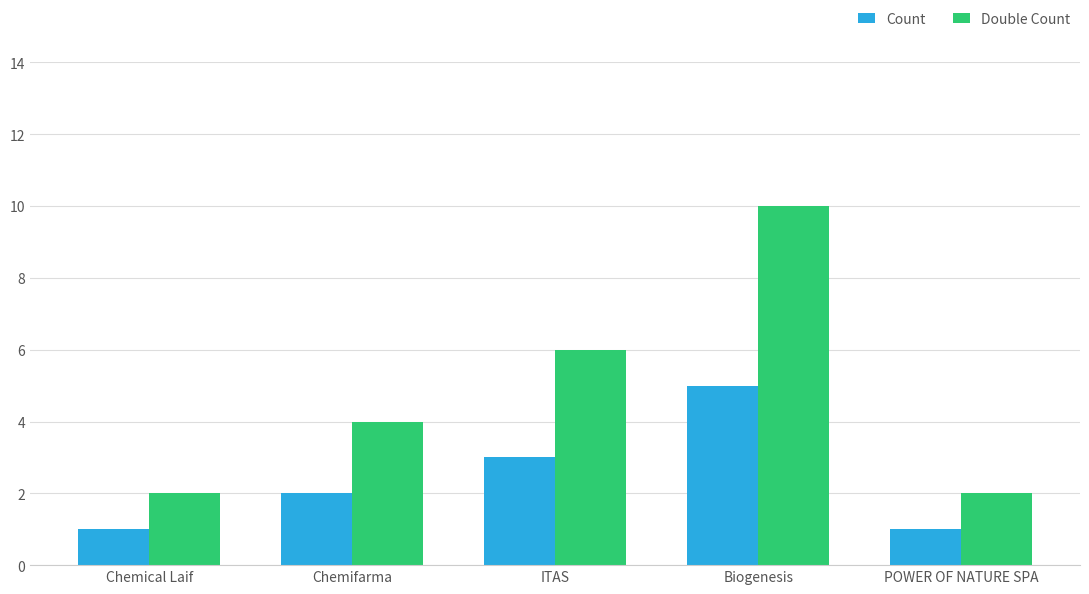

At which category does the chart reach its peak across all series?

Biogenesis